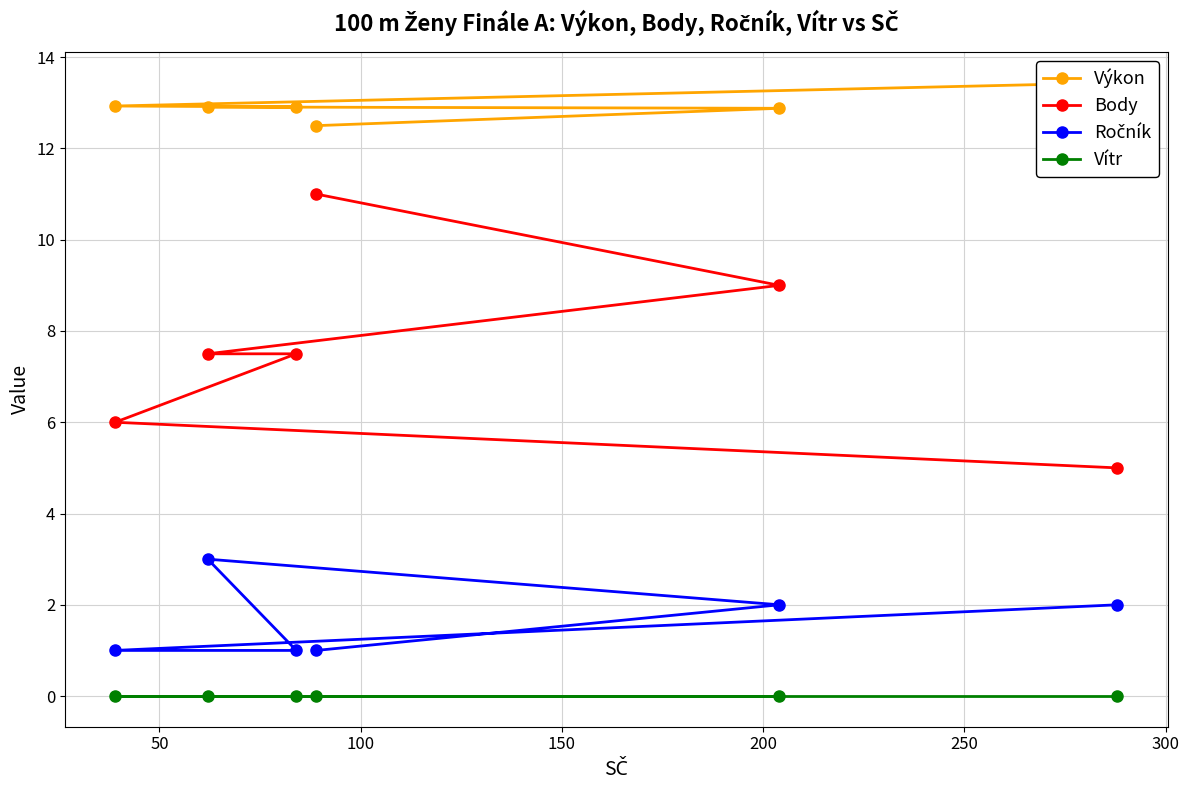

At how many categories does at least one series exceed 5?

6